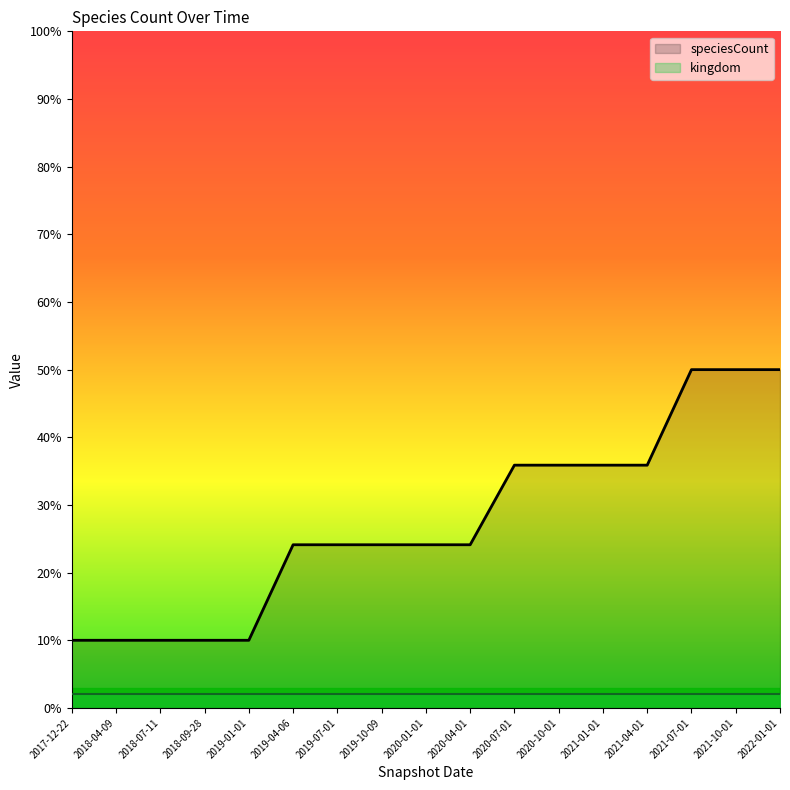

The chart shows a value of 10.0 at 2018-09-28. True or false?

True